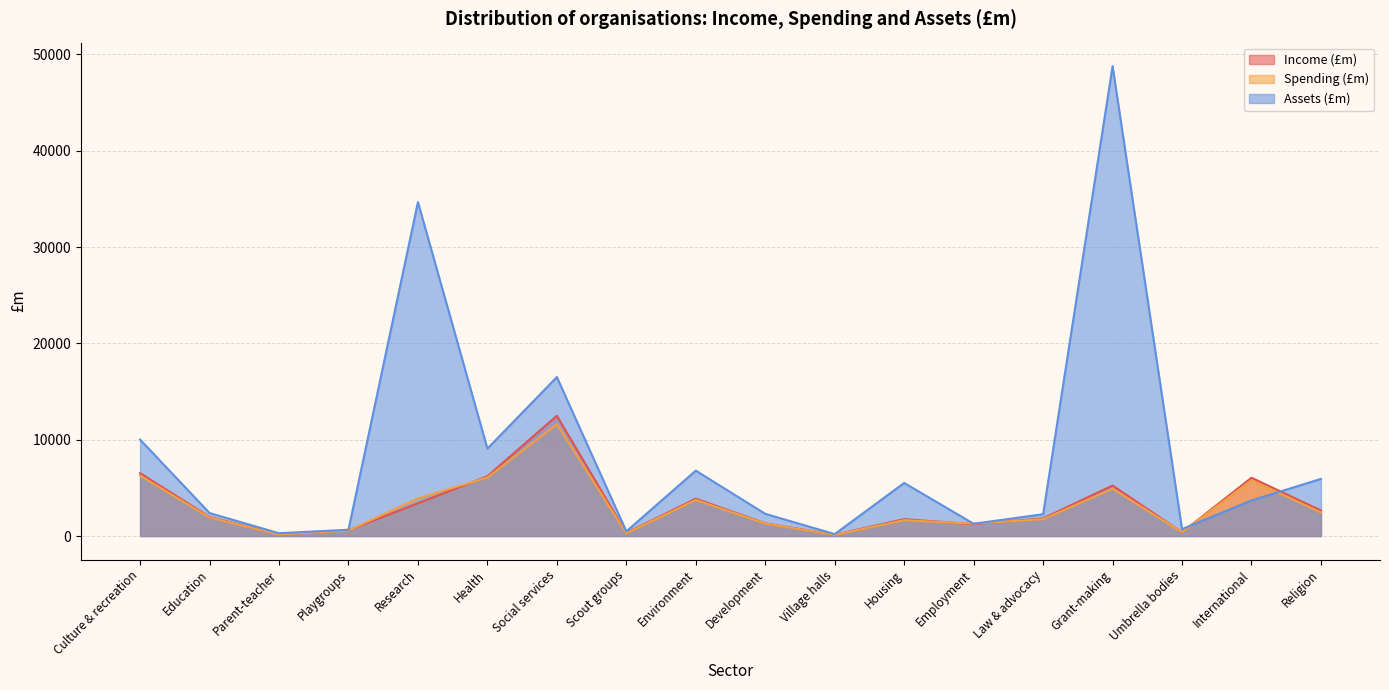

What is the value of the Spending (£m) point at the 5th from the left?

3914.7